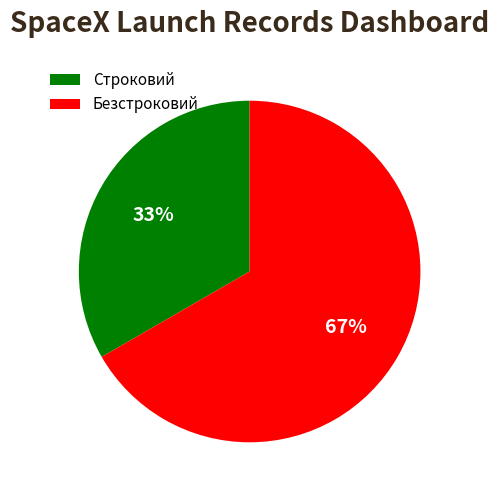

Does Безстроковий account for over 50% of the chart?

Yes